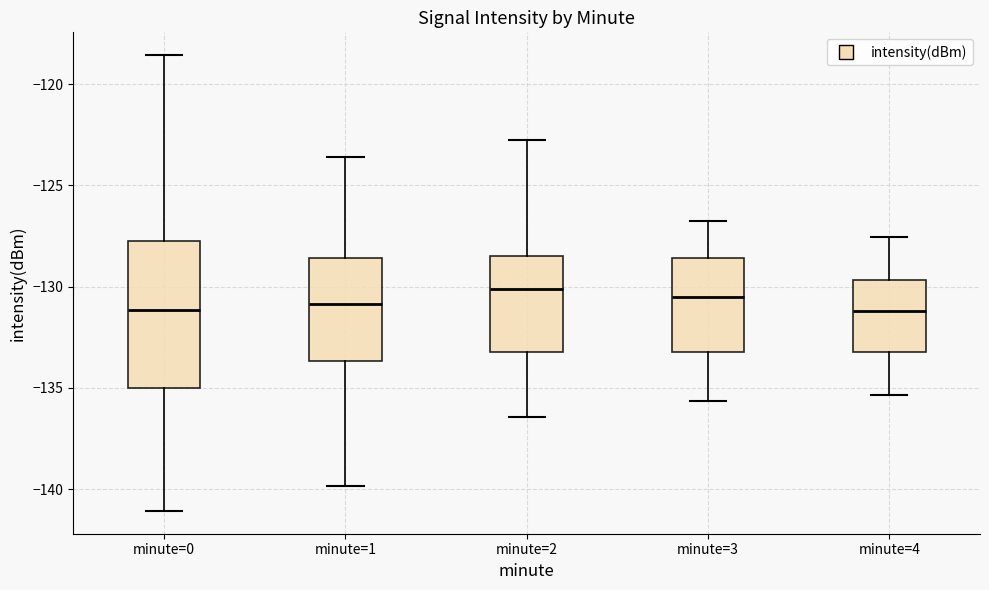

Comparing the boxes themselves (not the whiskers), which one is the tallest?

minute=0